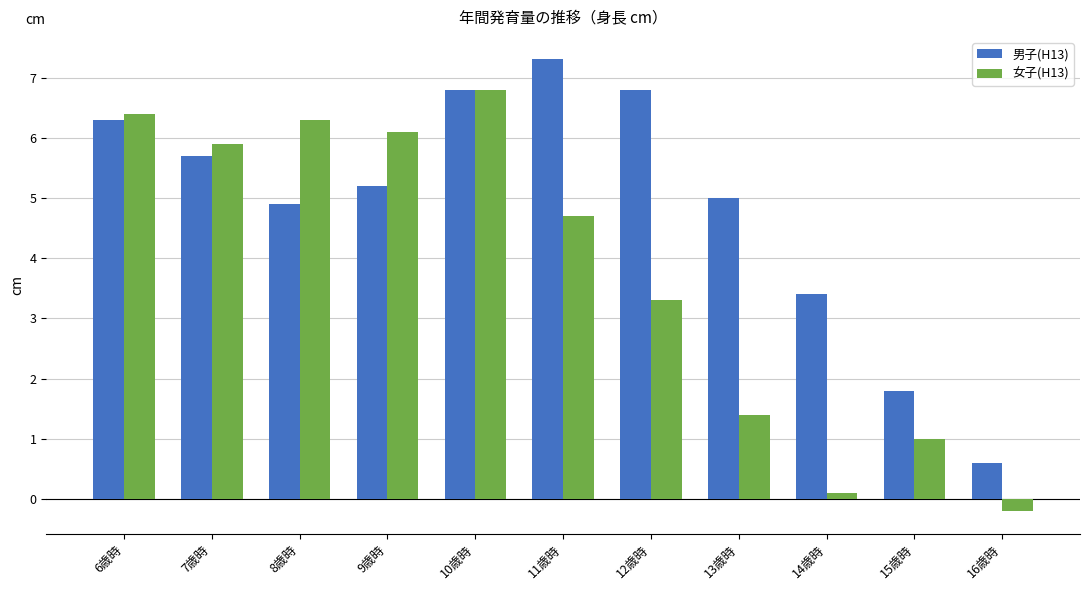

How many groups of bars are there?

11